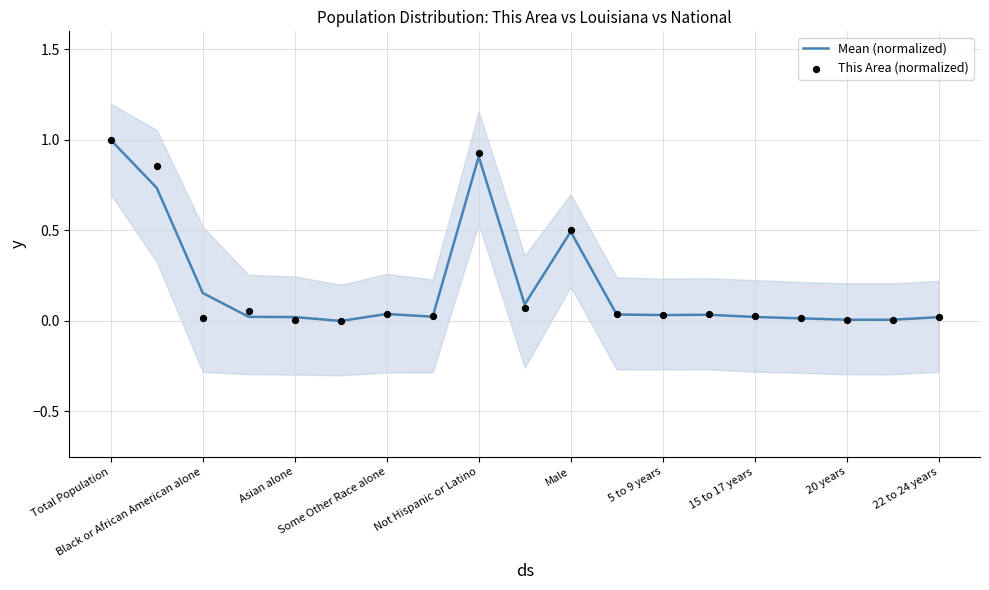

Is the value of This Area (normalized) at 15 greater than the value of Mean (normalized) at 15 to 17 years?

No